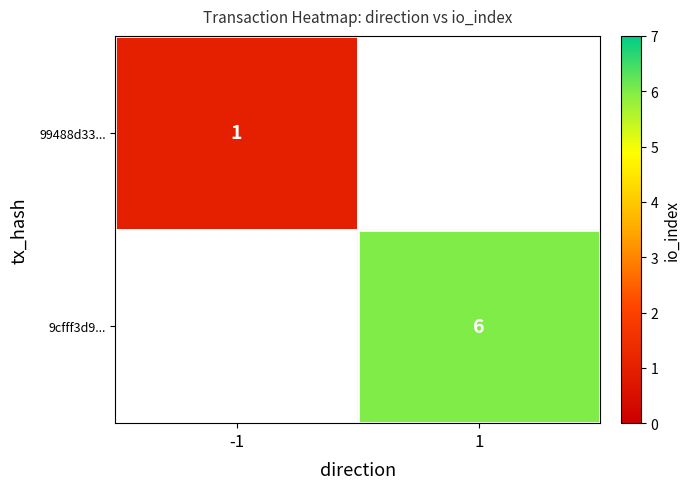

The value of 99488d33... at -1 is 0. True or false?

False